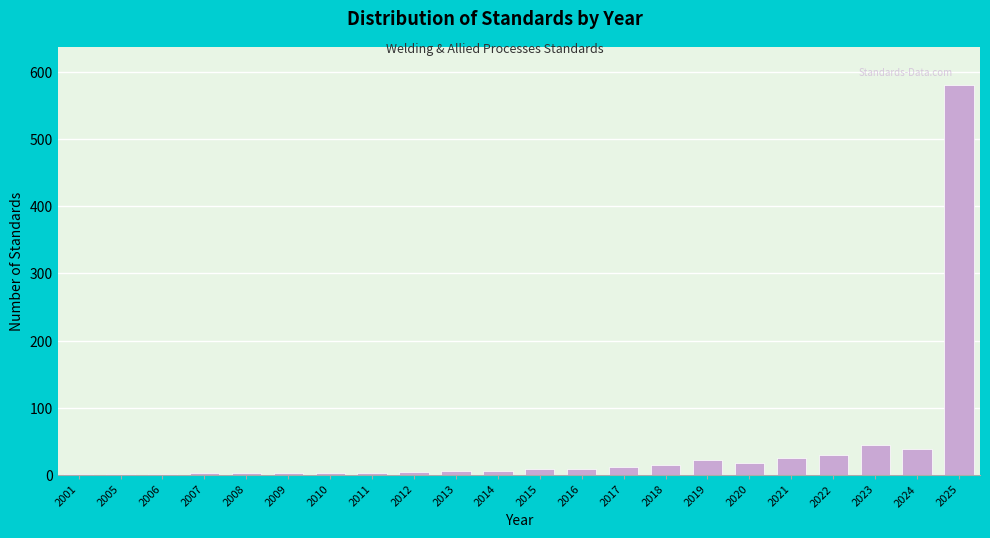

True or false: the data shows 4 at 2012.

True